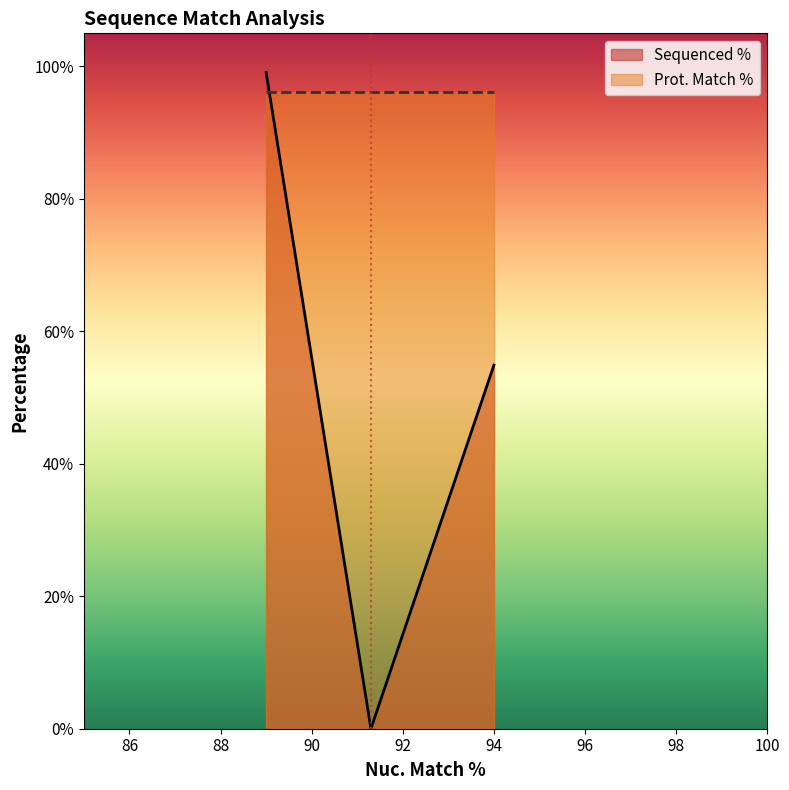

The chart shows a value of 20.2 at 91.3. True or false?

False